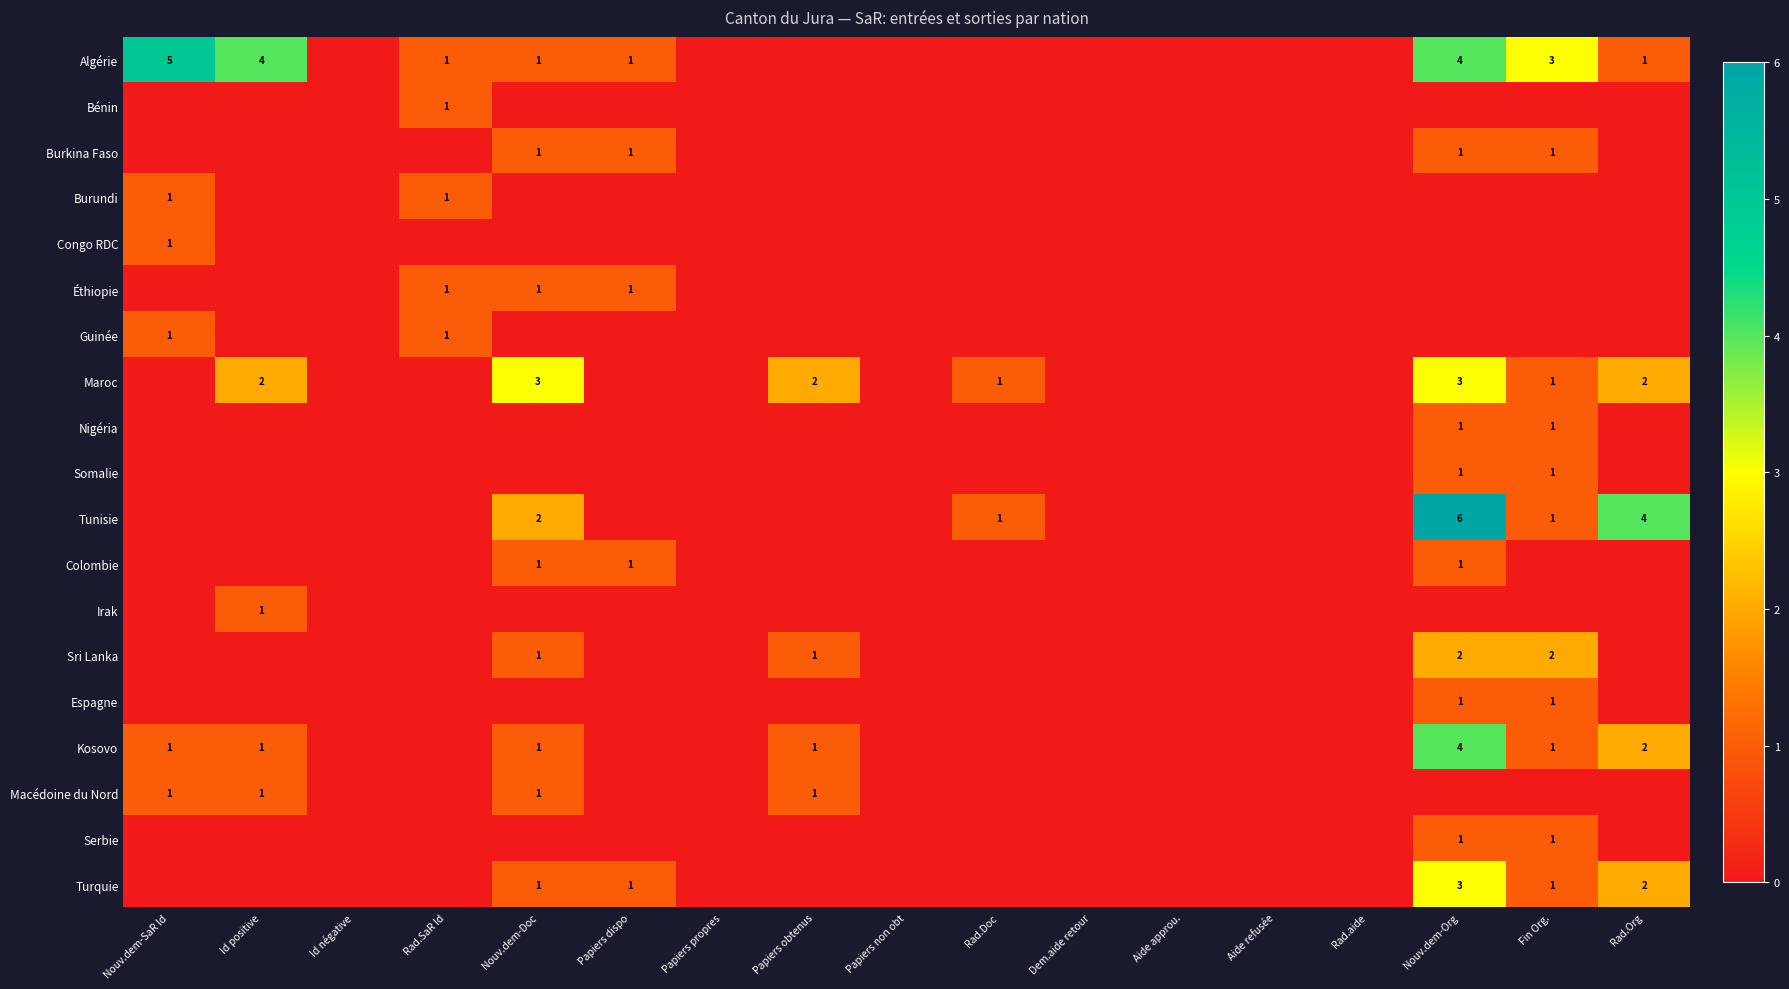

Is the value of Sri Lanka at Fin Org. greater than the value of Algérie at Nouv.dem-Doc?

Yes